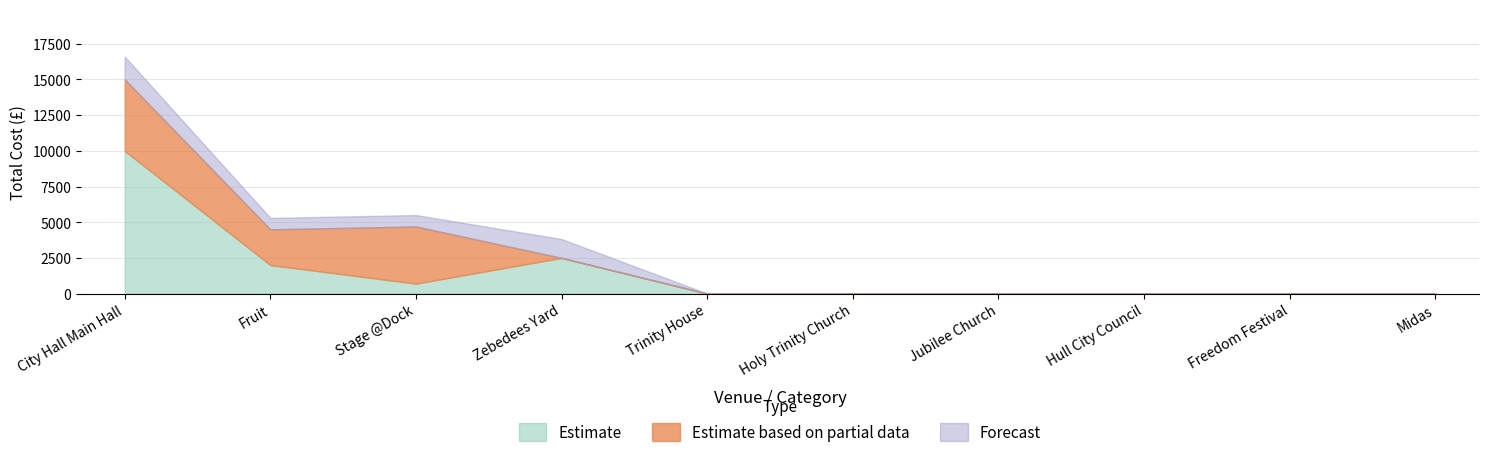

How many times do Estimate and Forecast cross each other?

2